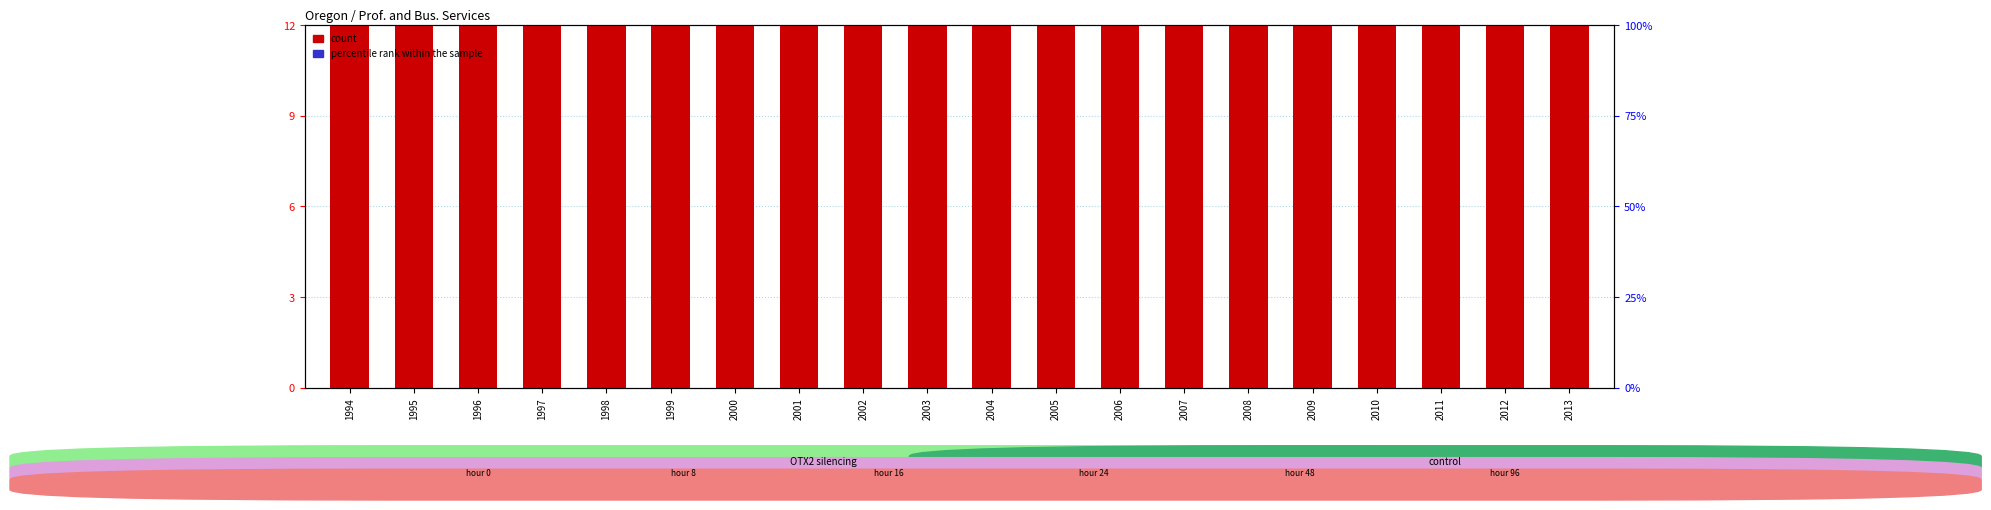

Is it true that percentile rank within the sample equals 3 at 2013?

False